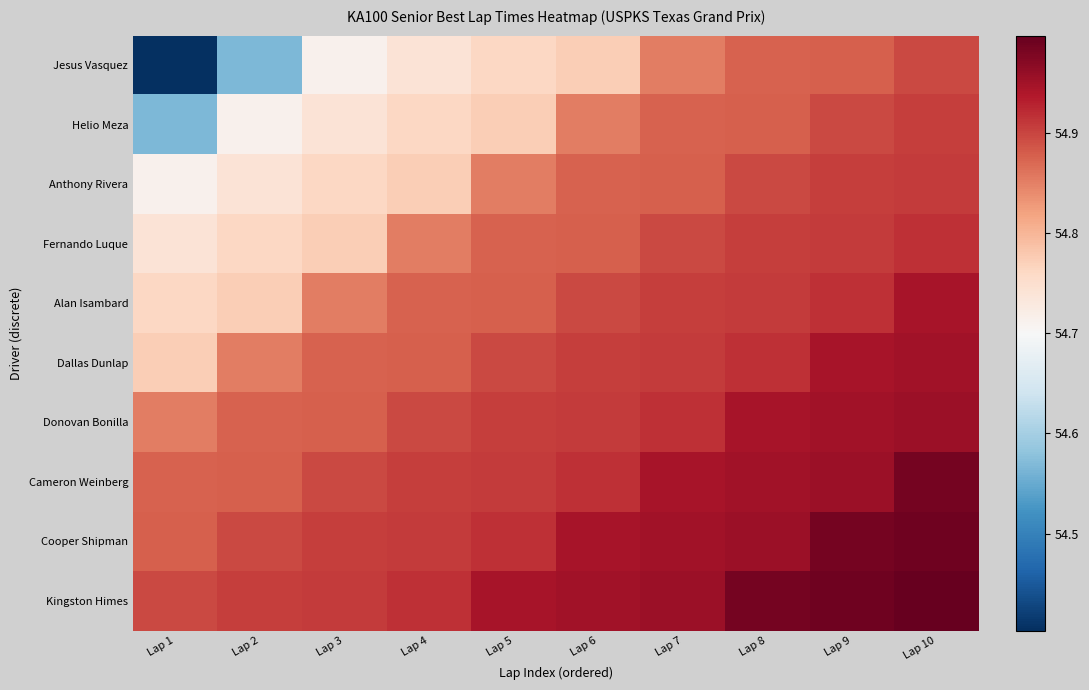

Reading left to right, transcribe all the data shown in this chart.

Jesus Vasquez: Lap 1=54.4	Lap 2=54.6	Lap 3=54.7	Lap 4=54.7	Lap 5=54.8	Lap 6=54.8	Lap 7=54.9	Lap 8=54.9	Lap 9=54.9	Lap 10=54.9
Helio Meza: Lap 1=54.6	Lap 2=54.7	Lap 3=54.7	Lap 4=54.8	Lap 5=54.8	Lap 6=54.9	Lap 7=54.9	Lap 8=54.9	Lap 9=54.9	Lap 10=54.9
Anthony Rivera: Lap 1=54.7	Lap 2=54.7	Lap 3=54.8	Lap 4=54.8	Lap 5=54.9	Lap 6=54.9	Lap 7=54.9	Lap 8=54.9	Lap 9=54.9	Lap 10=54.9
Fernando Luque: Lap 1=54.7	Lap 2=54.8	Lap 3=54.8	Lap 4=54.9	Lap 5=54.9	Lap 6=54.9	Lap 7=54.9	Lap 8=54.9	Lap 9=54.9	Lap 10=54.9
Alan Isambard: Lap 1=54.8	Lap 2=54.8	Lap 3=54.9	Lap 4=54.9	Lap 5=54.9	Lap 6=54.9	Lap 7=54.9	Lap 8=54.9	Lap 9=54.9	Lap 10=54.9
Dallas Dunlap: Lap 1=54.8	Lap 2=54.9	Lap 3=54.9	Lap 4=54.9	Lap 5=54.9	Lap 6=54.9	Lap 7=54.9	Lap 8=54.9	Lap 9=54.9	Lap 10=54.9
Donovan Bonilla: Lap 1=54.9	Lap 2=54.9	Lap 3=54.9	Lap 4=54.9	Lap 5=54.9	Lap 6=54.9	Lap 7=54.9	Lap 8=54.9	Lap 9=54.9	Lap 10=55.0
Cameron Weinberg: Lap 1=54.9	Lap 2=54.9	Lap 3=54.9	Lap 4=54.9	Lap 5=54.9	Lap 6=54.9	Lap 7=54.9	Lap 8=54.9	Lap 9=55.0	Lap 10=55.0
Cooper Shipman: Lap 1=54.9	Lap 2=54.9	Lap 3=54.9	Lap 4=54.9	Lap 5=54.9	Lap 6=54.9	Lap 7=54.9	Lap 8=55.0	Lap 9=55.0	Lap 10=55.0
Kingston Himes: Lap 1=54.9	Lap 2=54.9	Lap 3=54.9	Lap 4=54.9	Lap 5=54.9	Lap 6=54.9	Lap 7=55.0	Lap 8=55.0	Lap 9=55.0	Lap 10=55.0